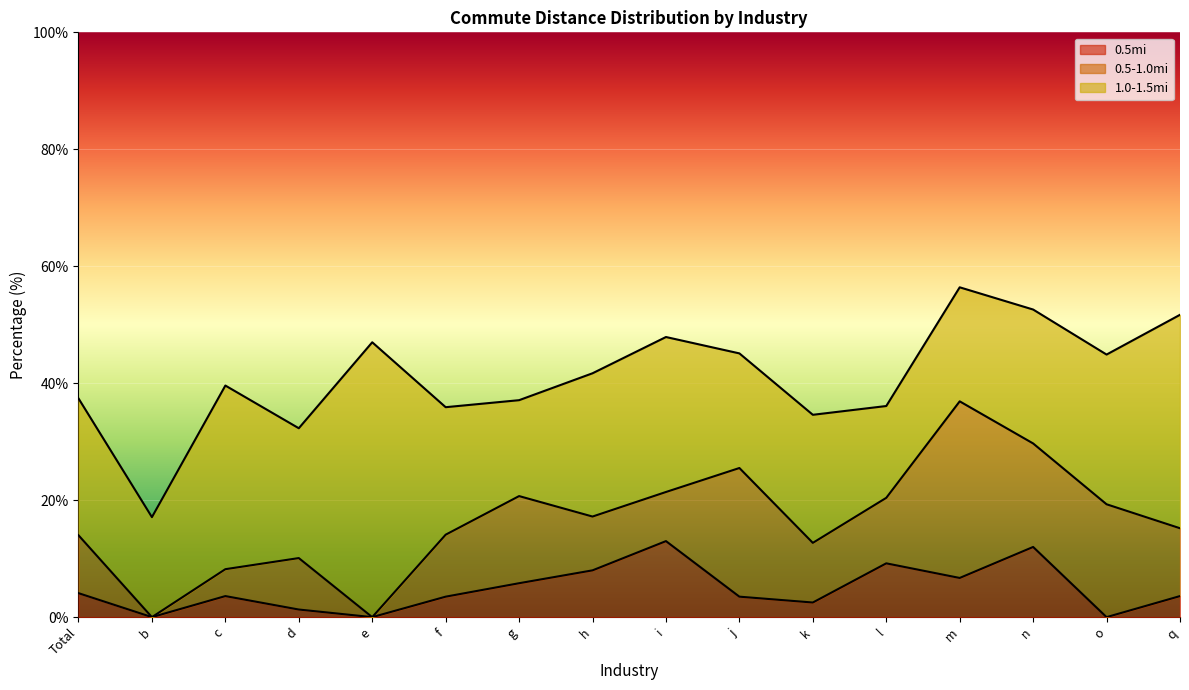

What is the difference between the maximum and minimum values in the 0.5mi series?

13.0